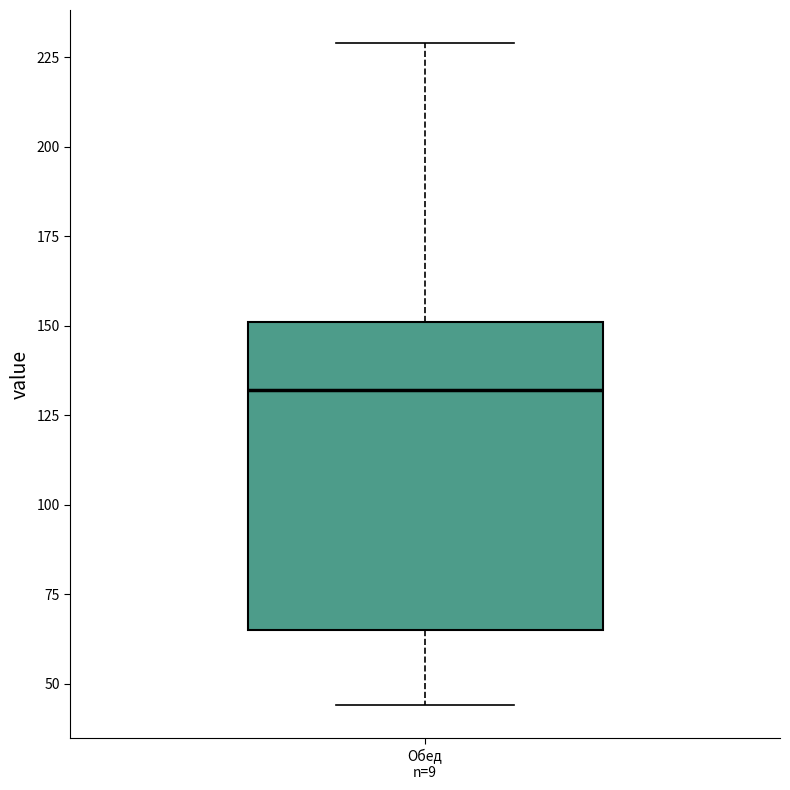

Where does the lower whisker of the box for Обед n=9 end on the y-axis? The values are not printed on the chart, so give them approximately, as read against the axis.

45